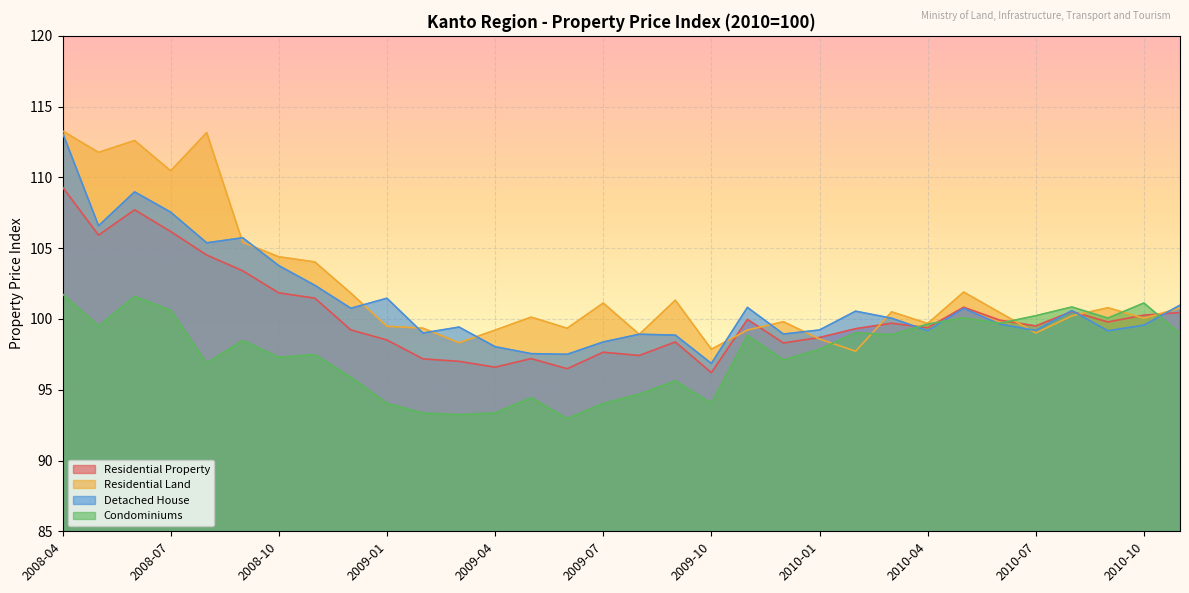

Reading right to left, what are all the values shown in this chart?

Residential Property: 2010-11=100.5	2010-10=100.3	2010-09=99.8	2010-08=100.5	2010-07=99.5	2010-06=99.9	2010-05=100.8	2010-04=99.4	2010-03=99.7	2010-02=99.3	2010-01=98.7	2009-12=98.3	2009-11=100.0	2009-10=96.2	2009-09=98.4	2009-08=97.4	2009-07=97.7	2009-06=96.5	2009-05=97.2	2009-04=96.6	2009-03=97.0	2009-02=97.2	2009-01=98.5	2008-12=99.2	2008-11=101.5	2008-10=101.8	2008-09=103.4	2008-08=104.5	2008-07=106.2	2008-06=107.7	2008-05=105.9	2008-04=109.3
Residential Land: 2010-11=100.8	2010-10=100.1	2010-09=100.8	2010-08=100.2	2010-07=99.0	2010-06=100.5	2010-05=101.9	2010-04=99.7	2010-03=100.5	2010-02=97.7	2010-01=98.6	2009-12=99.8	2009-11=99.2	2009-10=97.9	2009-09=101.3	2009-08=98.9	2009-07=101.1	2009-06=99.3	2009-05=100.1	2009-04=99.2	2009-03=98.3	2009-02=99.3	2009-01=99.5	2008-12=101.8	2008-11=104.0	2008-10=104.4	2008-09=105.4	2008-08=113.2	2008-07=110.5	2008-06=112.6	2008-05=111.8	2008-04=113.3
Detached House: 2010-11=101.0	2010-10=99.6	2010-09=99.2	2010-08=100.6	2010-07=99.2	2010-06=99.6	2010-05=100.7	2010-04=99.2	2010-03=100.1	2010-02=100.5	2010-01=99.2	2009-12=98.9	2009-11=100.8	2009-10=96.9	2009-09=98.9	2009-08=98.9	2009-07=98.4	2009-06=97.5	2009-05=97.5	2009-04=98.0	2009-03=99.4	2009-02=99.0	2009-01=101.5	2008-12=100.8	2008-11=102.4	2008-10=103.8	2008-09=105.7	2008-08=105.4	2008-07=107.5	2008-06=109.0	2008-05=106.6	2008-04=113.2
Condominiums: 2010-11=99.0	2010-10=101.1	2010-09=100.1	2010-08=100.8	2010-07=100.2	2010-06=99.7	2010-05=100.1	2010-04=99.6	2010-03=98.9	2010-02=99.0	2010-01=97.9	2009-12=97.1	2009-11=98.8	2009-10=94.0	2009-09=95.6	2009-08=94.7	2009-07=94.0	2009-06=93.0	2009-05=94.4	2009-04=93.4	2009-03=93.2	2009-02=93.4	2009-01=94.0	2008-12=95.9	2008-11=97.5	2008-10=97.3	2008-09=98.5	2008-08=96.9	2008-07=100.6	2008-06=101.6	2008-05=99.5	2008-04=101.8